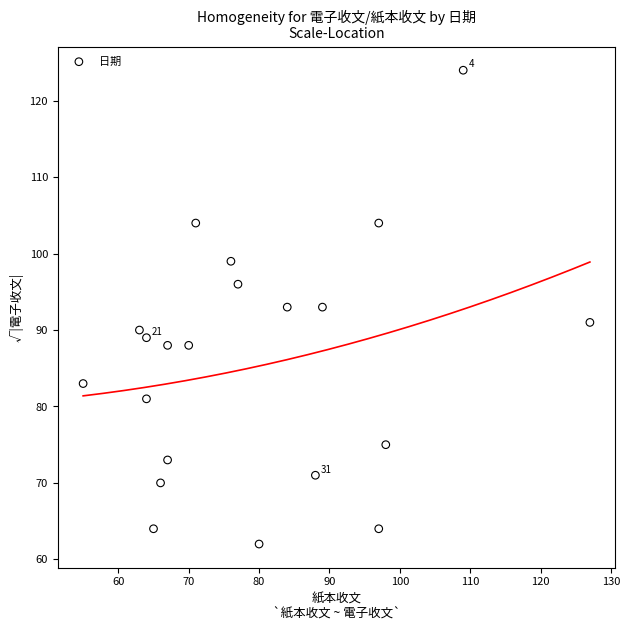

What is the range of X values (max minus min)?

72